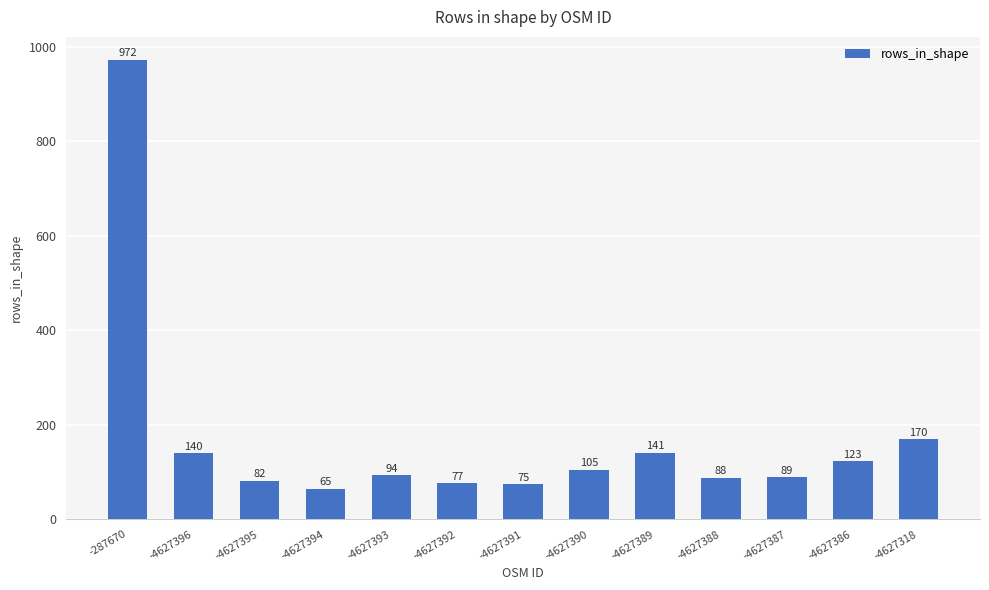

List the labels in order of value, smallest first.

-4627394, -4627391, -4627392, -4627395, -4627388, -4627387, -4627393, -4627390, -4627386, -4627396, -4627389, -4627318, -287670